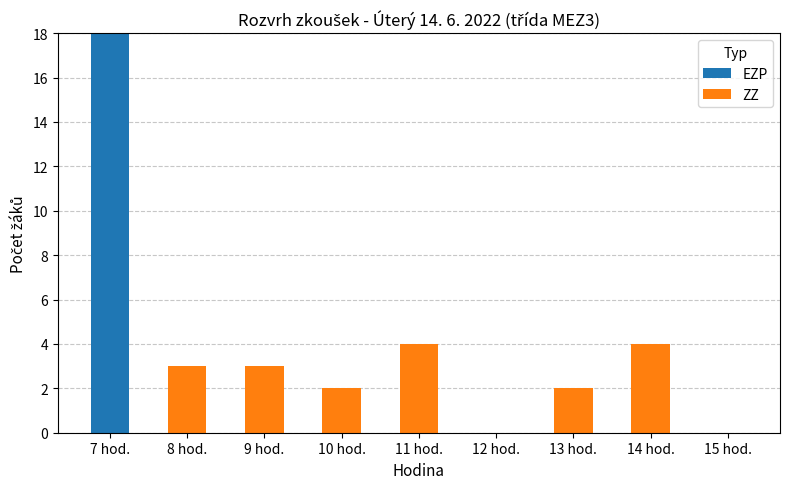

What is the maximum value for EZP?

18